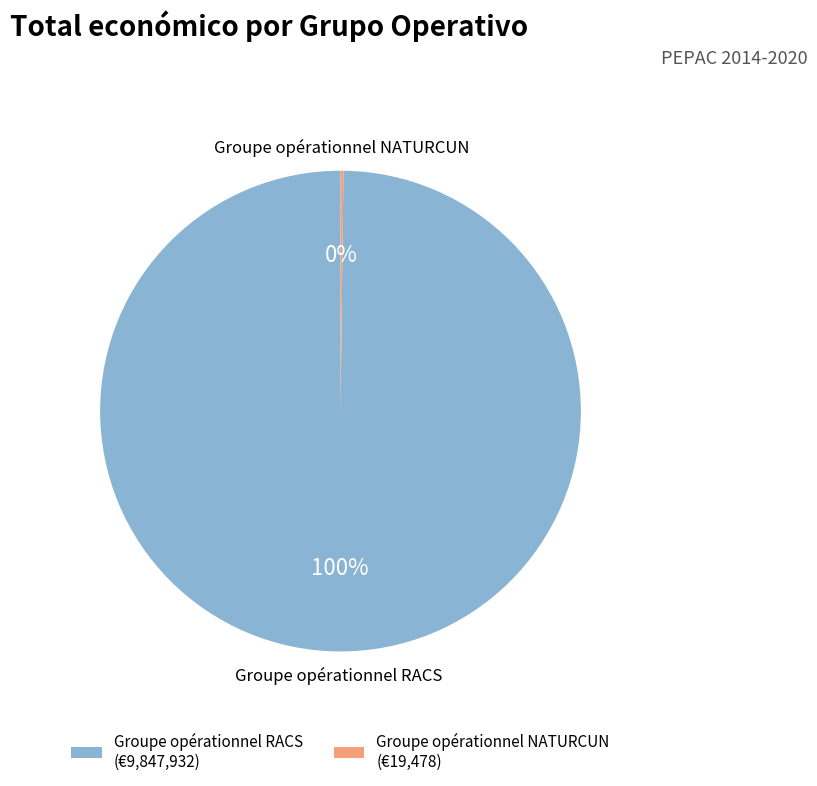

The Groupe opérationnel RACS slice represents 100% of the pie. True or false?

True